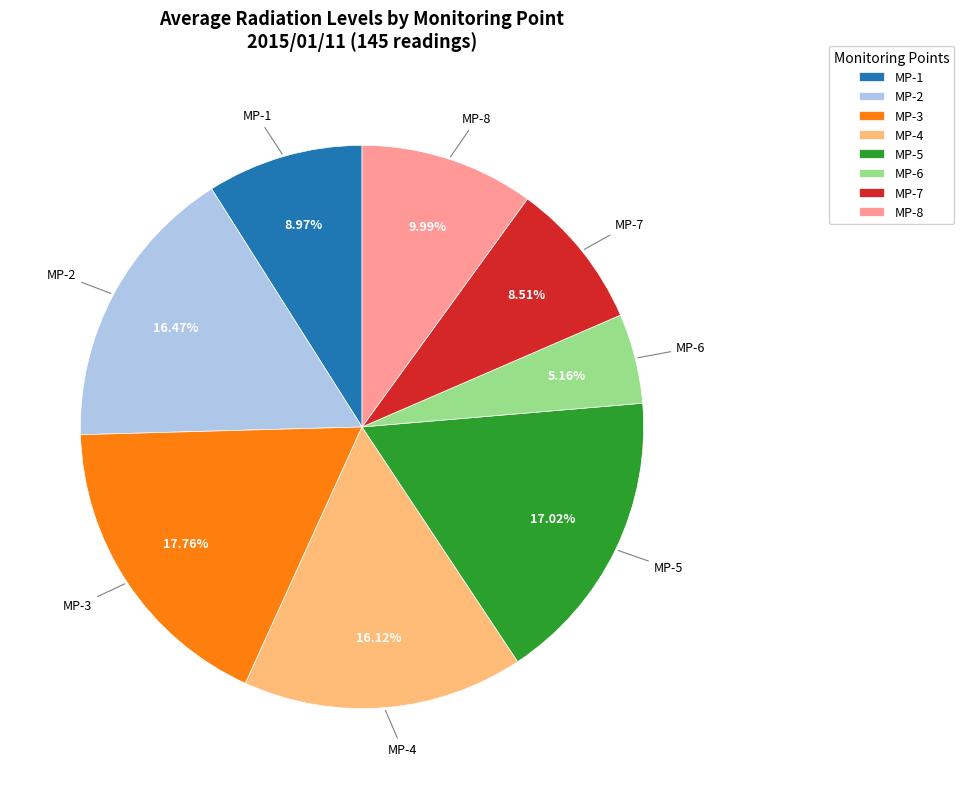

Which has a higher value, MP-4 or MP-7?

MP-4